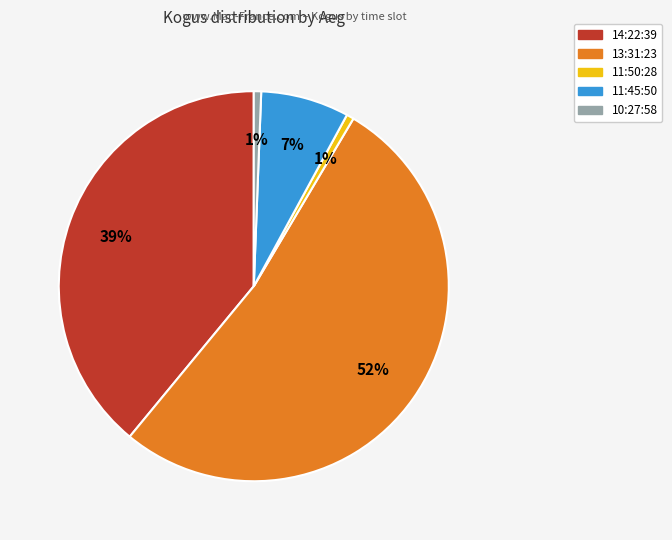

To the nearest percent, what is the difference between the 13:31:23 and 11:45:50 slice percentages?

45%